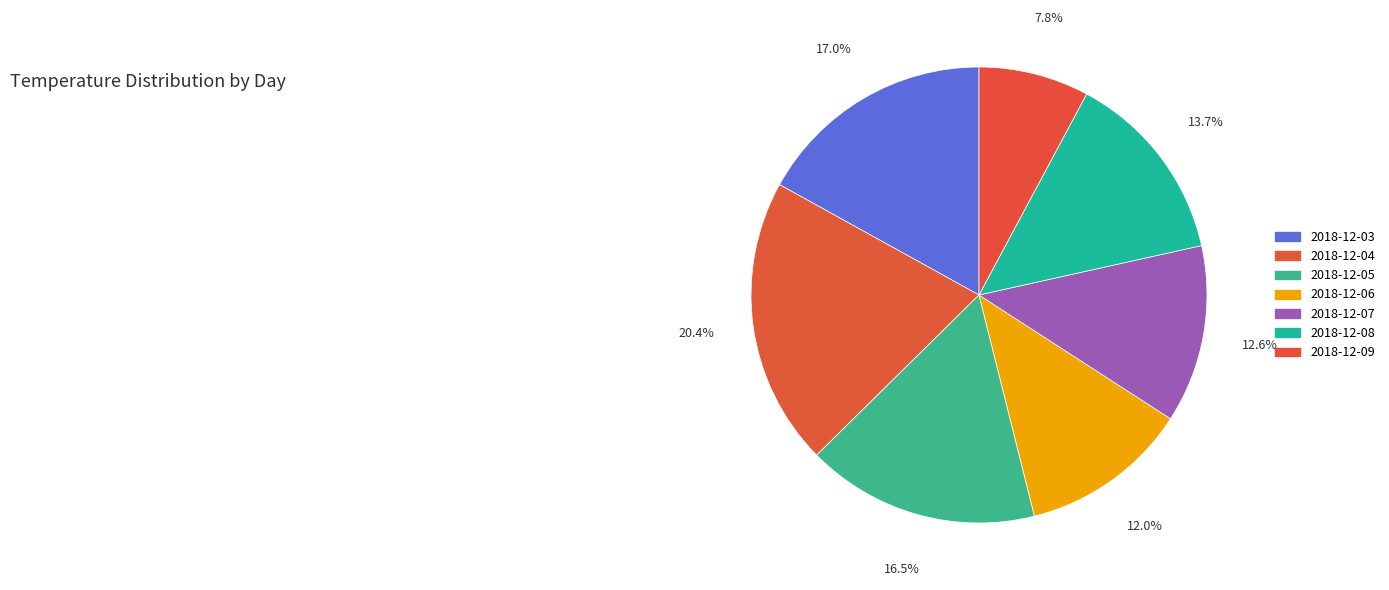

What is the smallest slice in the pie chart?

2018-12-09